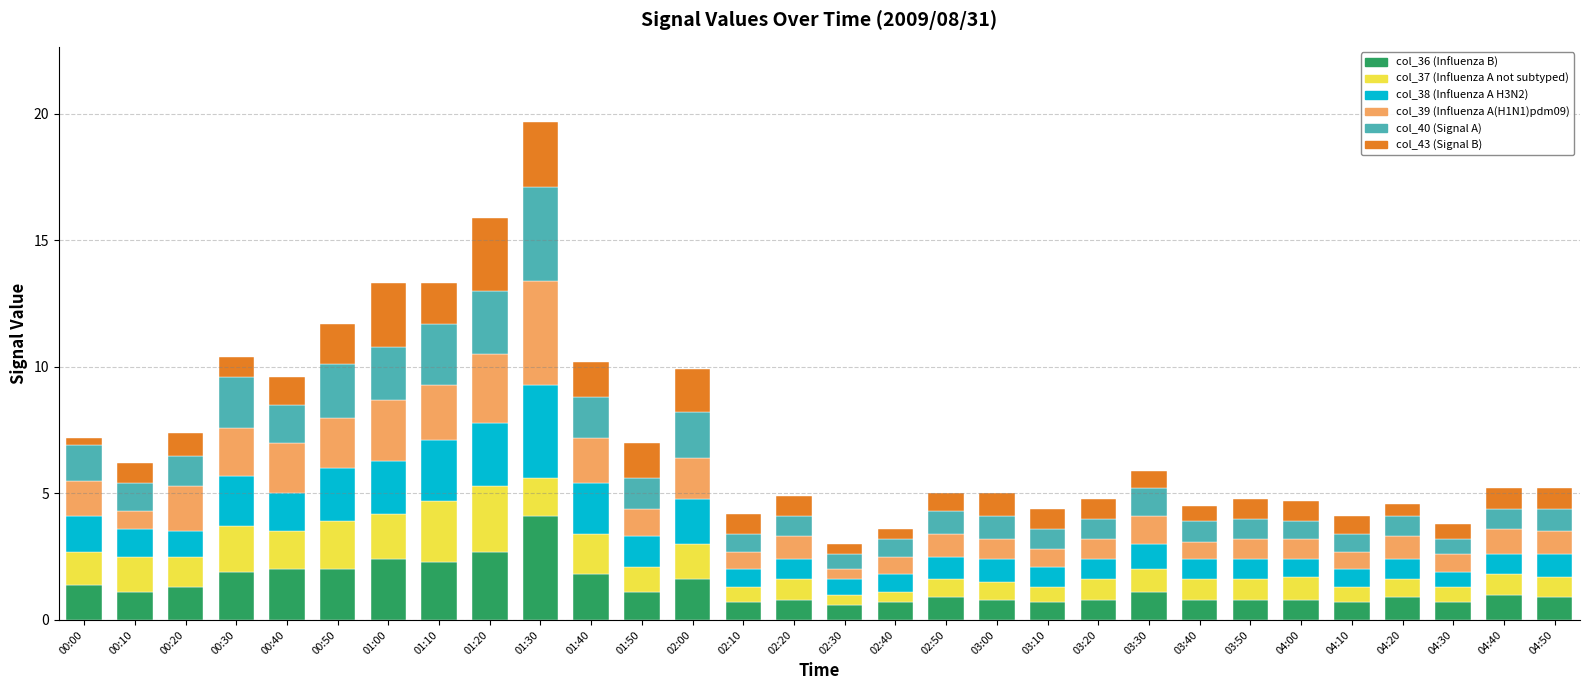

The value of col_36 (Influenza B) at 01:30 is 4.1. True or false?

True